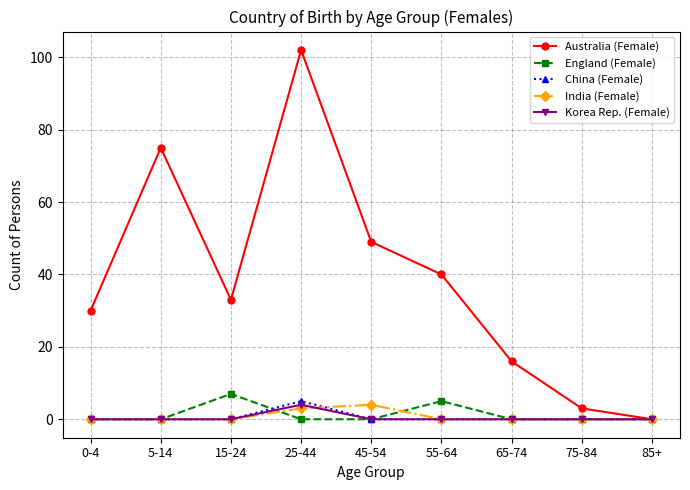

The value of England (Female) at 75-84 is -5. True or false?

False